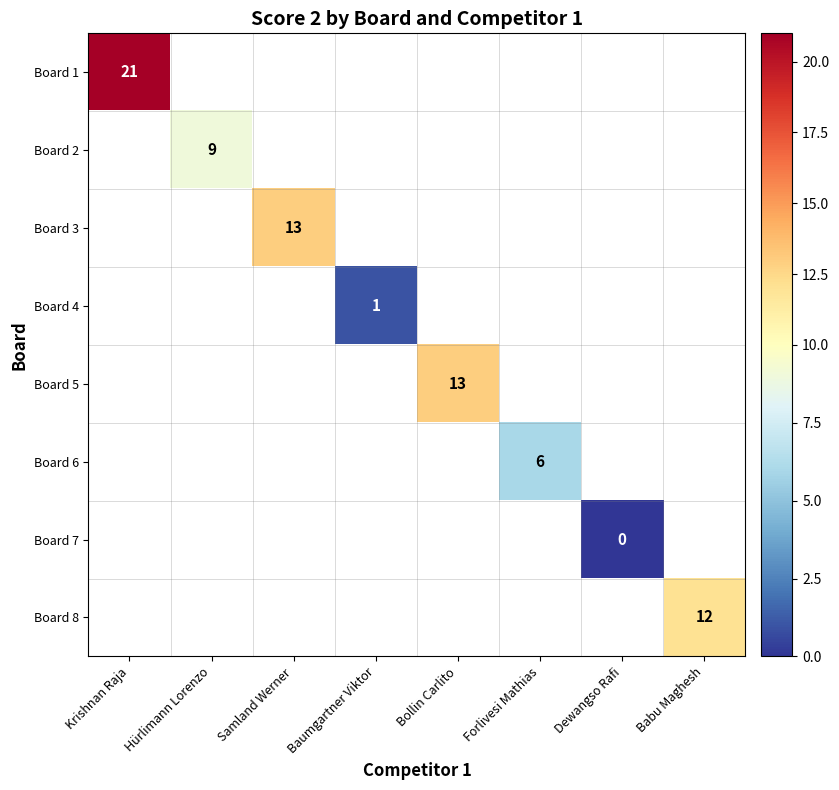

Which series has the widest spread of values?

Board 1